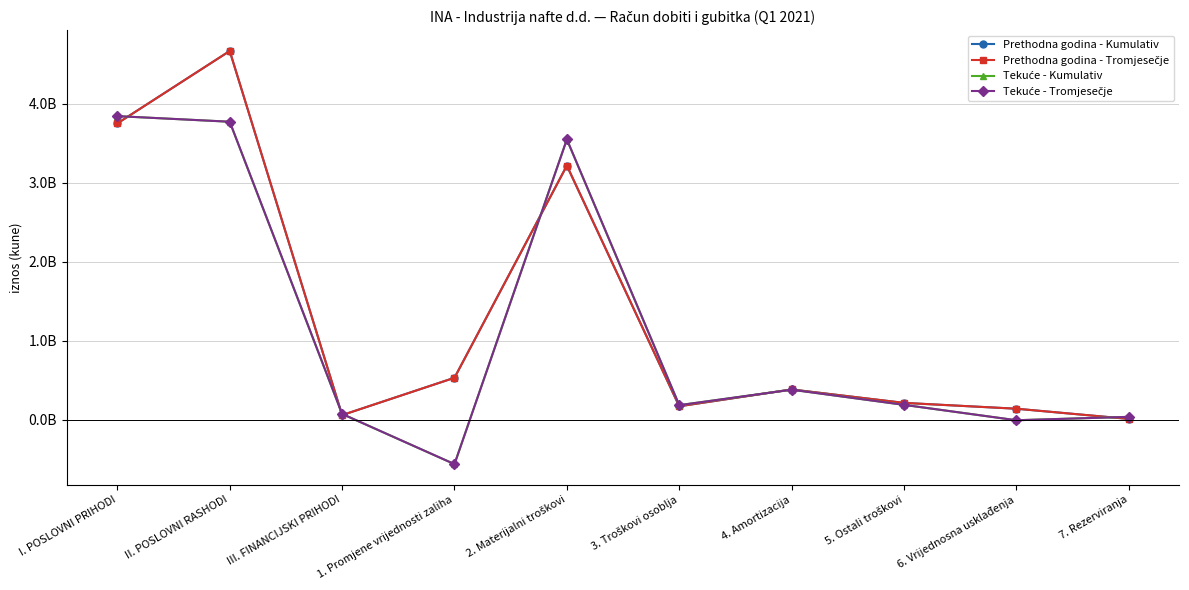

What is the minimum value for Prethodna godina - Tromjesečje?

11000000